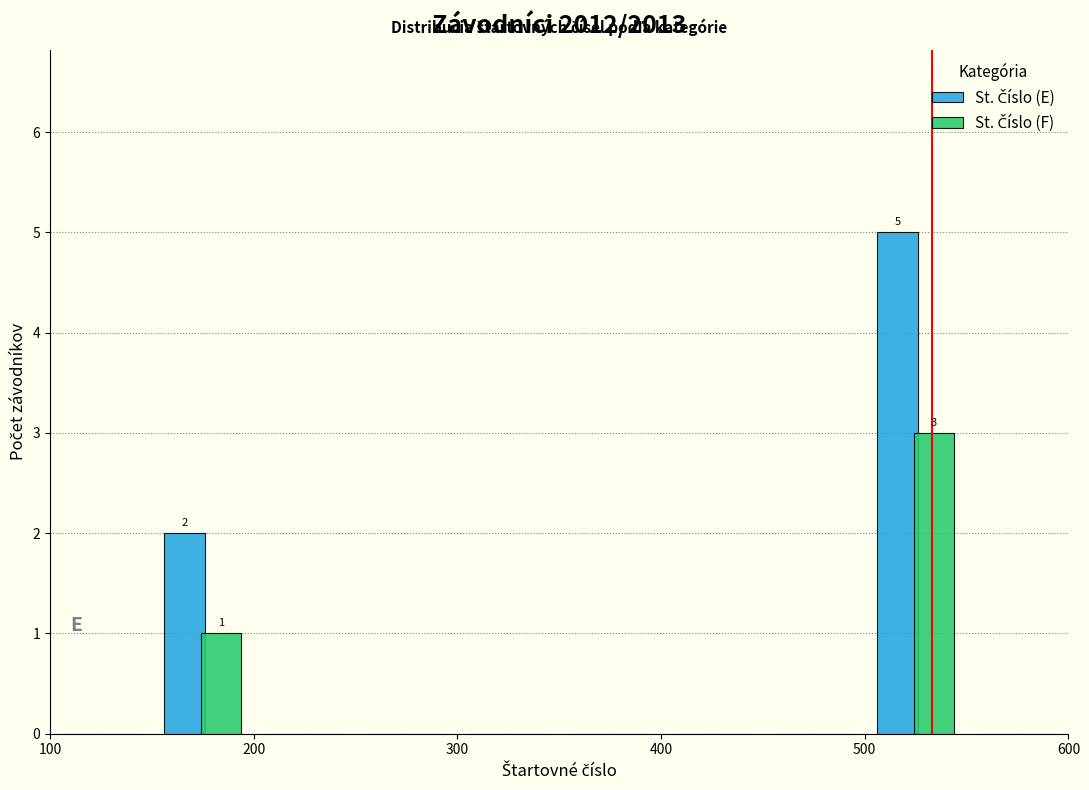

In the St. Číslo (F) series, which range on the x-axis has the tallest bar?

500 to 550